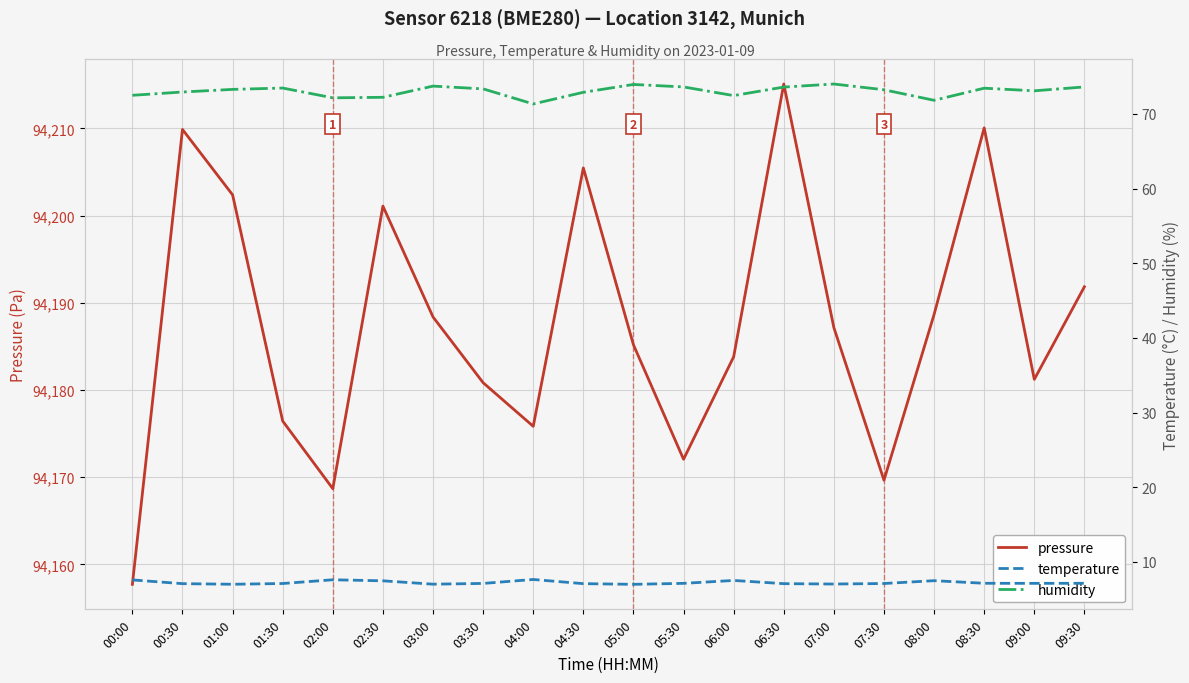

What value does the temperature series have at 04:00?

7.7